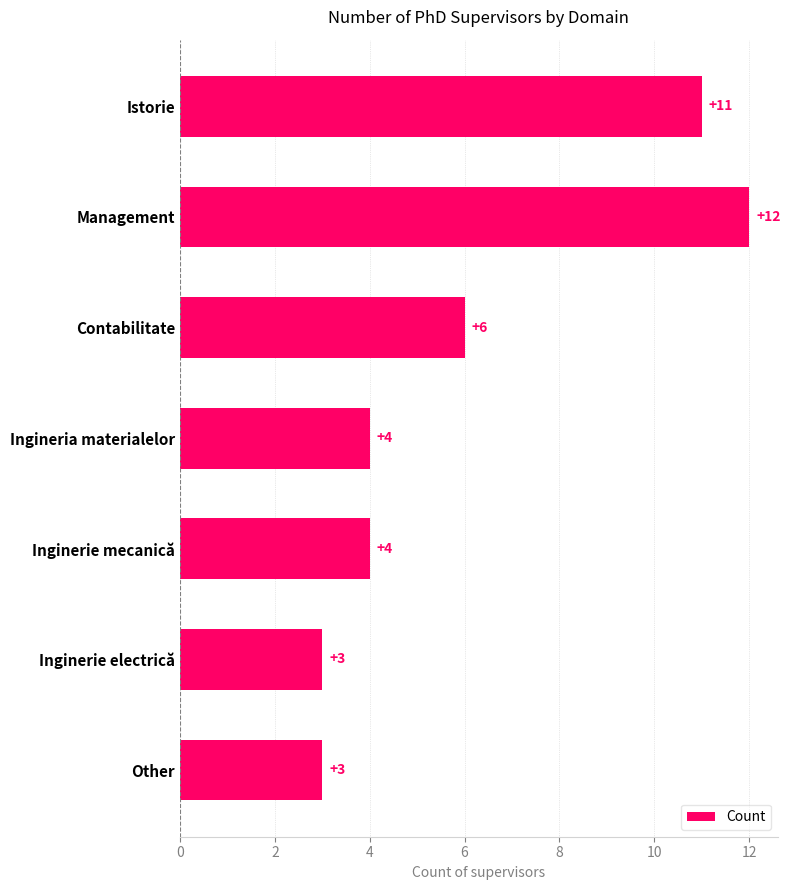

What is the sum of all values?

43